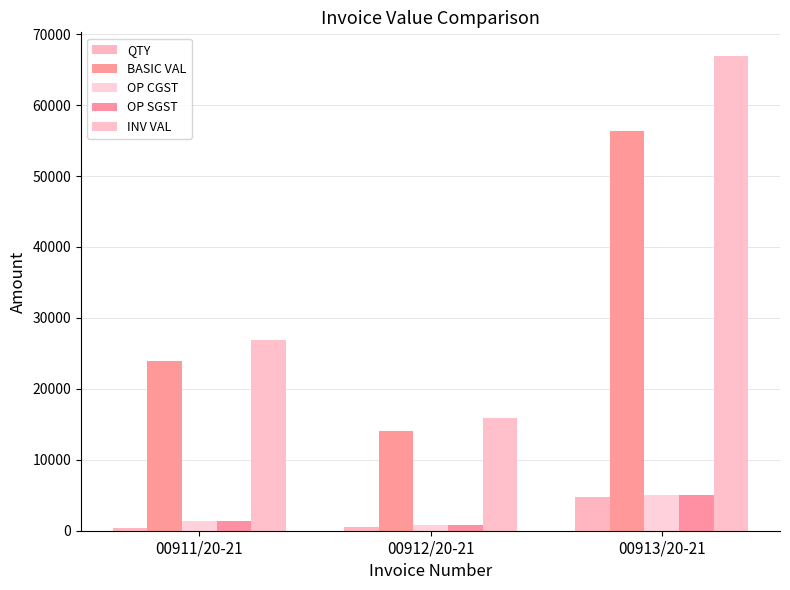

Reading left to right, transcribe all the data shown in this chart.

QTY: 00911/20-21=400.0	00912/20-21=500.0	00913/20-21=4690.0
BASIC VAL: 00911/20-21=23944.0	00912/20-21=14125.0	00913/20-21=56280.0
OP CGST: 00911/20-21=1436.6	00912/20-21=847.5	00913/20-21=5065.2
OP SGST: 00911/20-21=1436.6	00912/20-21=847.5	00913/20-21=5065.2
INV VAL: 00911/20-21=26817.3	00912/20-21=15820.0	00913/20-21=66908.5